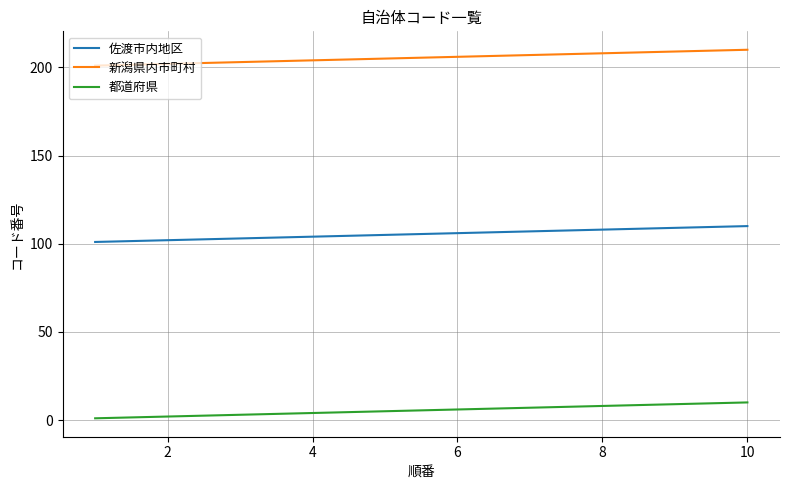

Which series has the largest total across all categories?

新潟県内市町村